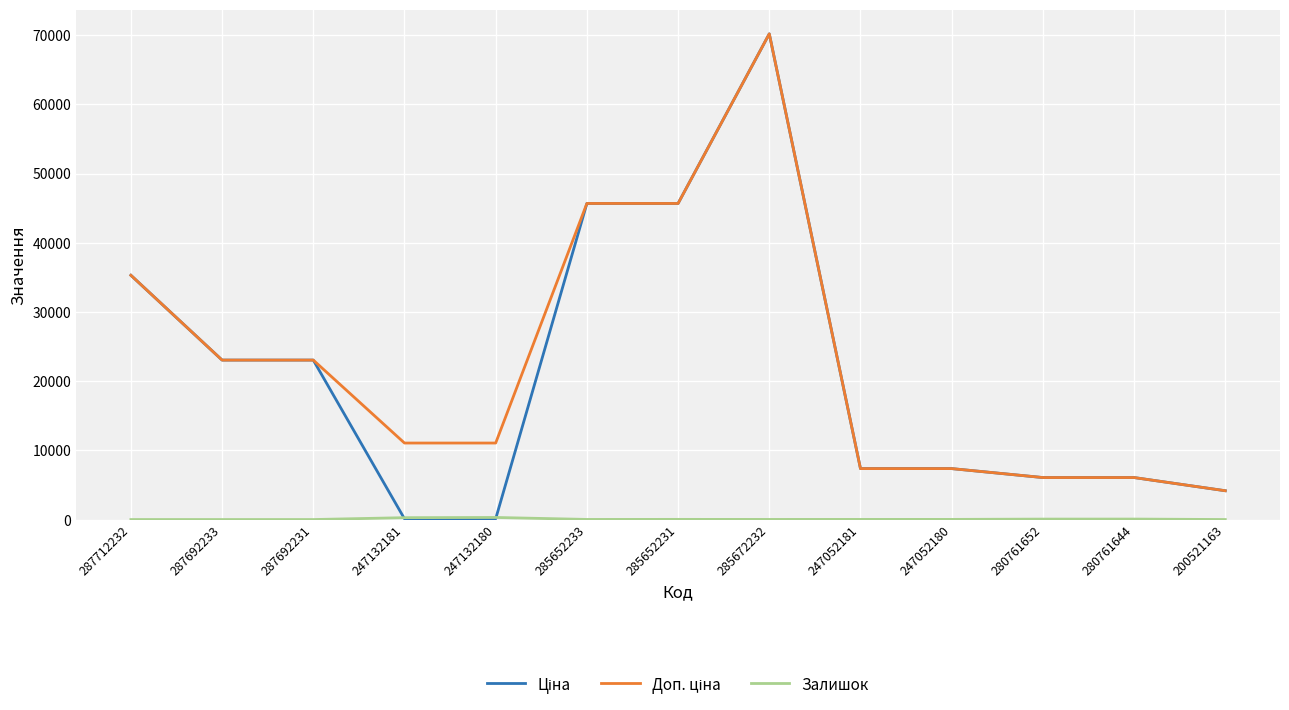

What is the greatest value displayed?

70181.6